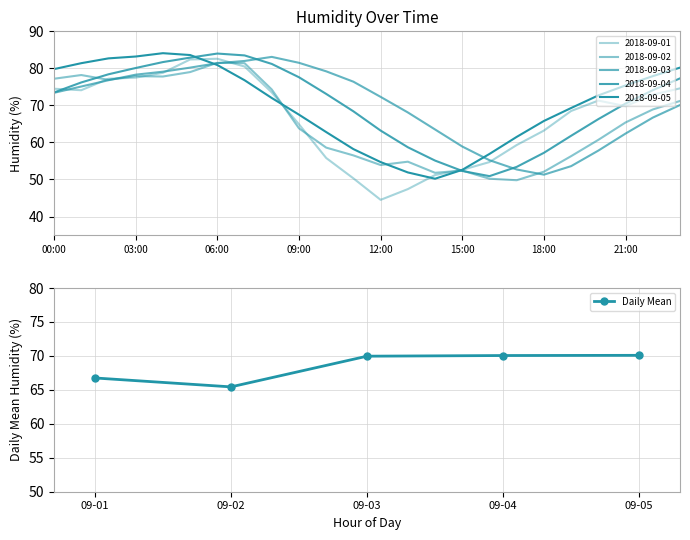

Reading left to right, what are all the values shown in this chart?

66.8	65.4	70.0	70.1	70.1